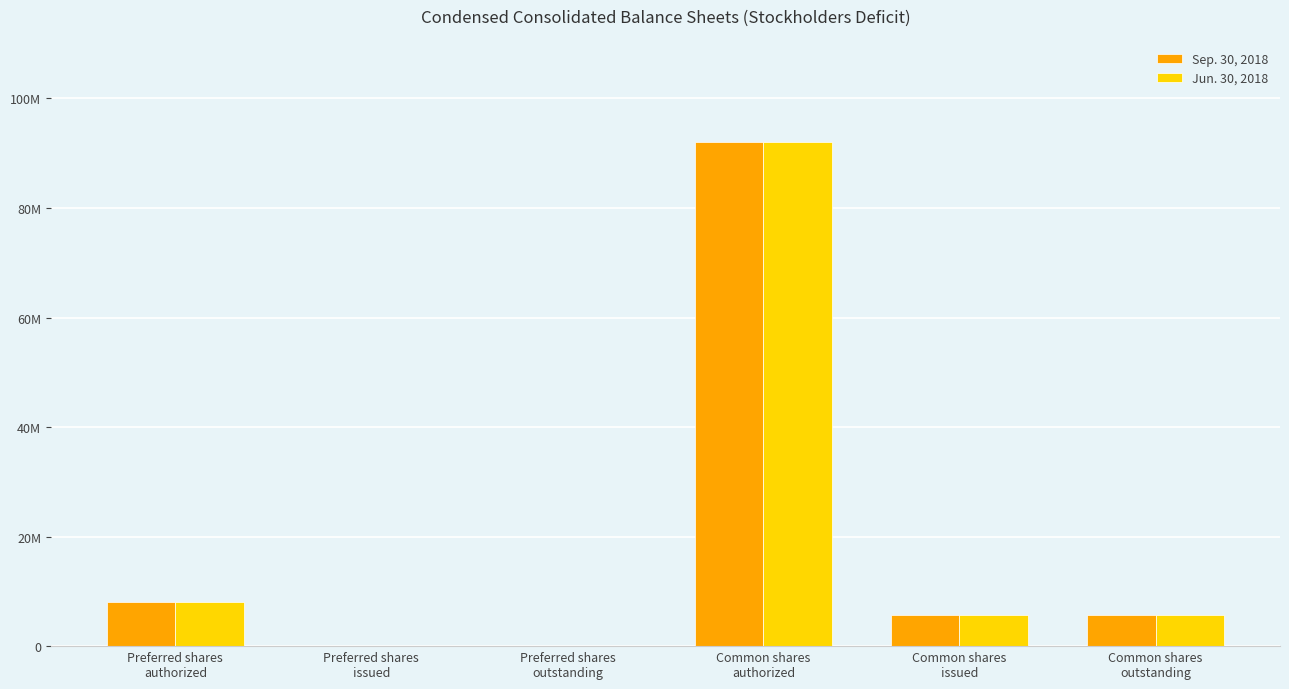

Reading right to left, extract all data points from this chart.

Sep. 30, 2018: Common shares
outstanding=5760000	Common shares
issued=5760000	Common shares
authorized=92000000	Preferred shares
outstanding=0	Preferred shares
issued=0	Preferred shares
authorized=8000000
Jun. 30, 2018: Common shares
outstanding=5760000	Common shares
issued=5760000	Common shares
authorized=92000000	Preferred shares
outstanding=0	Preferred shares
issued=0	Preferred shares
authorized=8000000